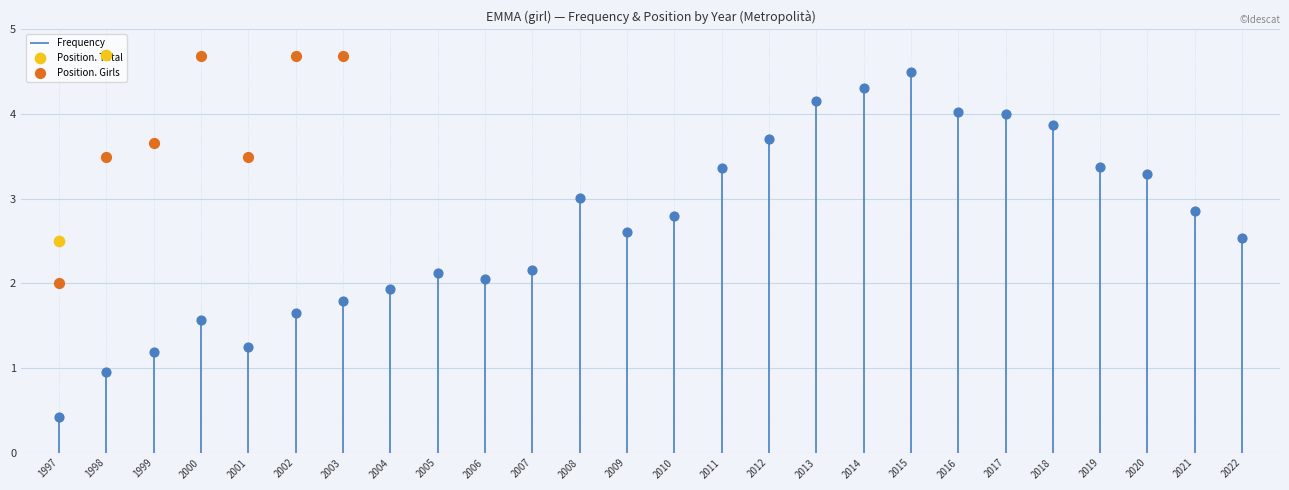

What is the total value across all series at 2010?

26.4